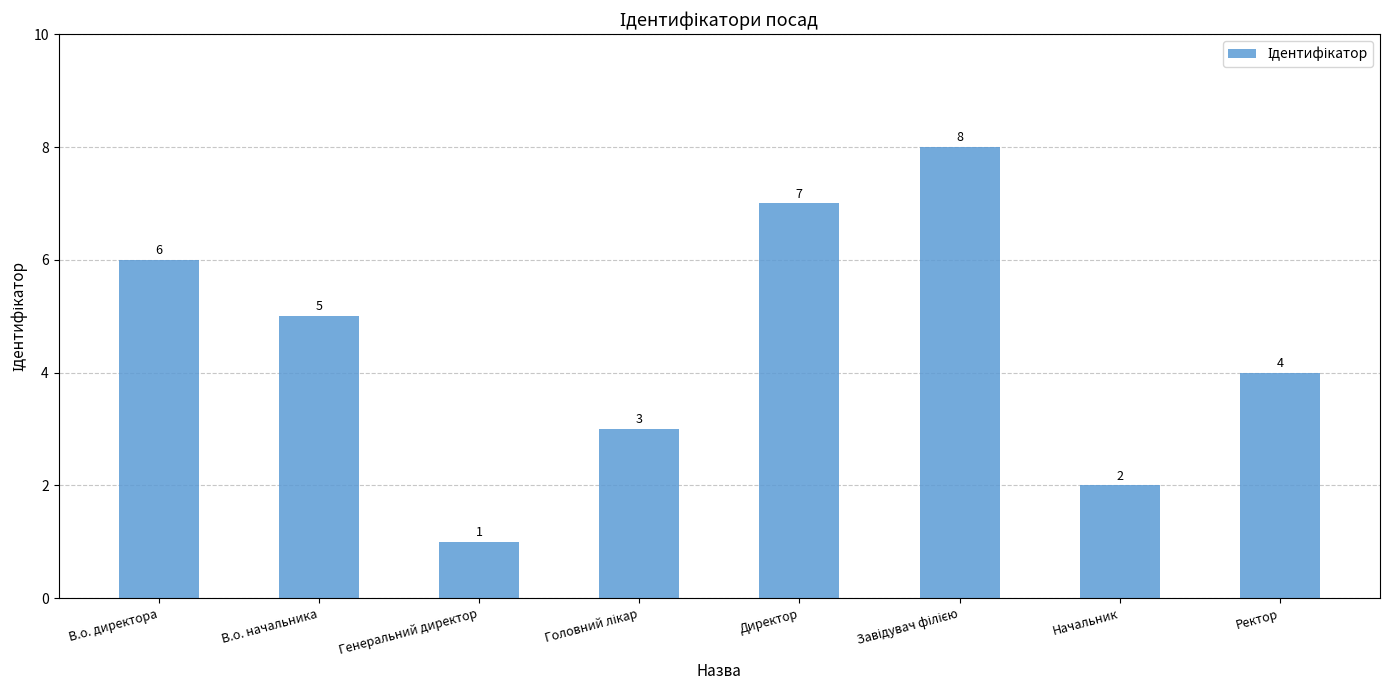

Approximately how many times larger is the value at Начальник compared to Директор?

0.3